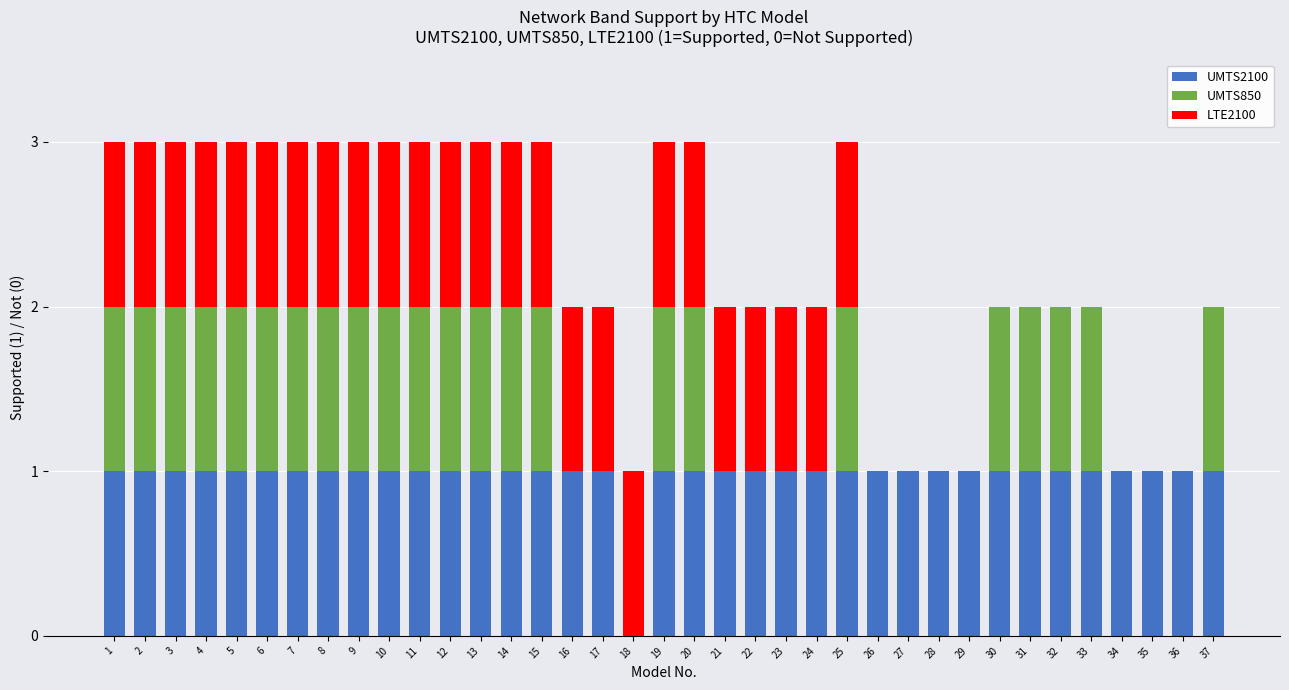

Is it true that UMTS2100 equals 2 at 29?

False